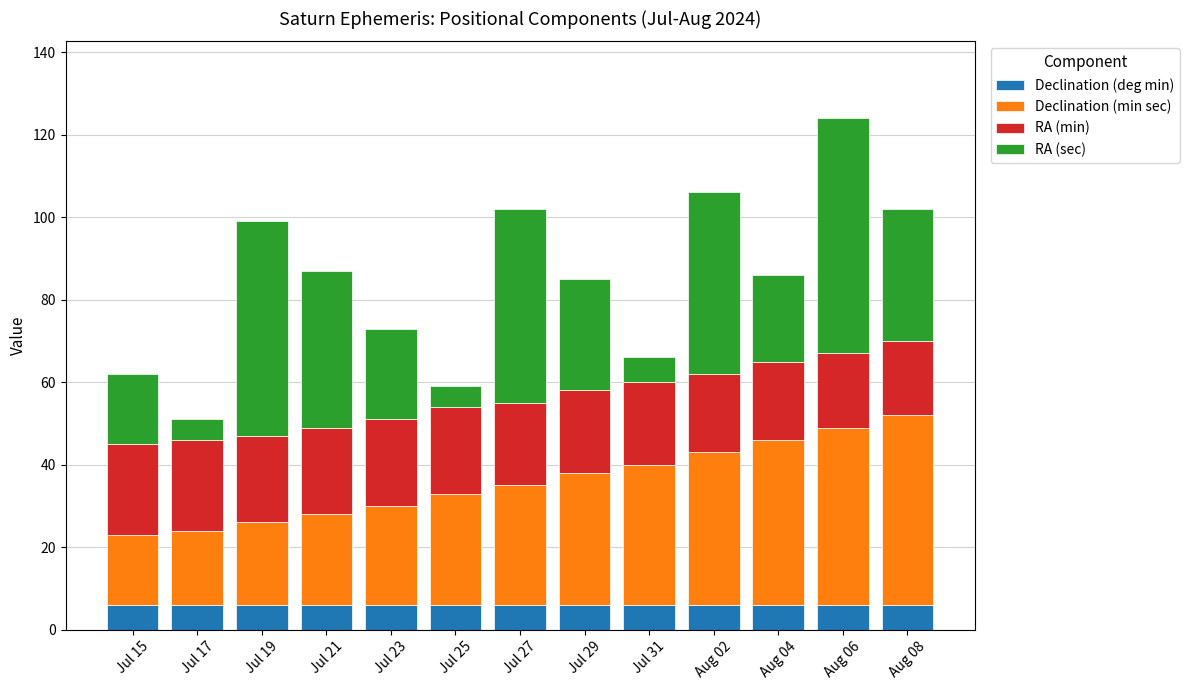

Does the chart contain any negative values?

No